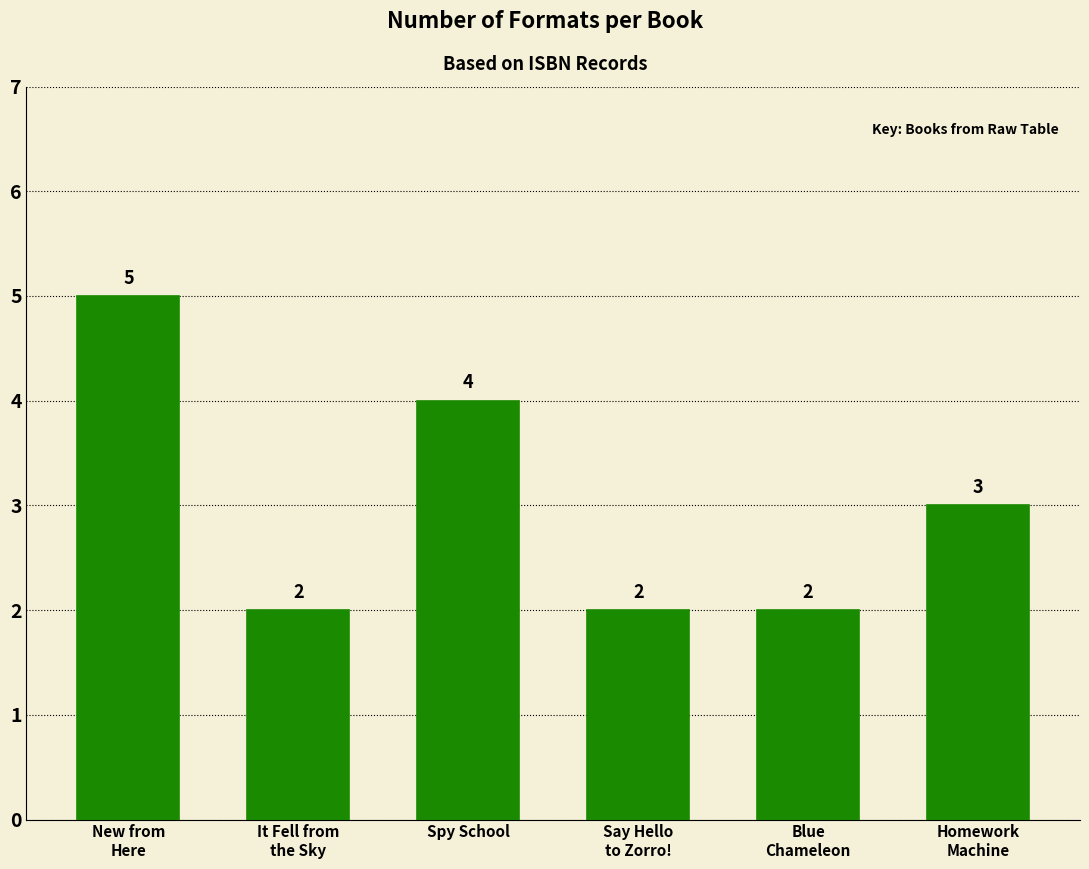

What is the difference between the maximum and minimum values?

3